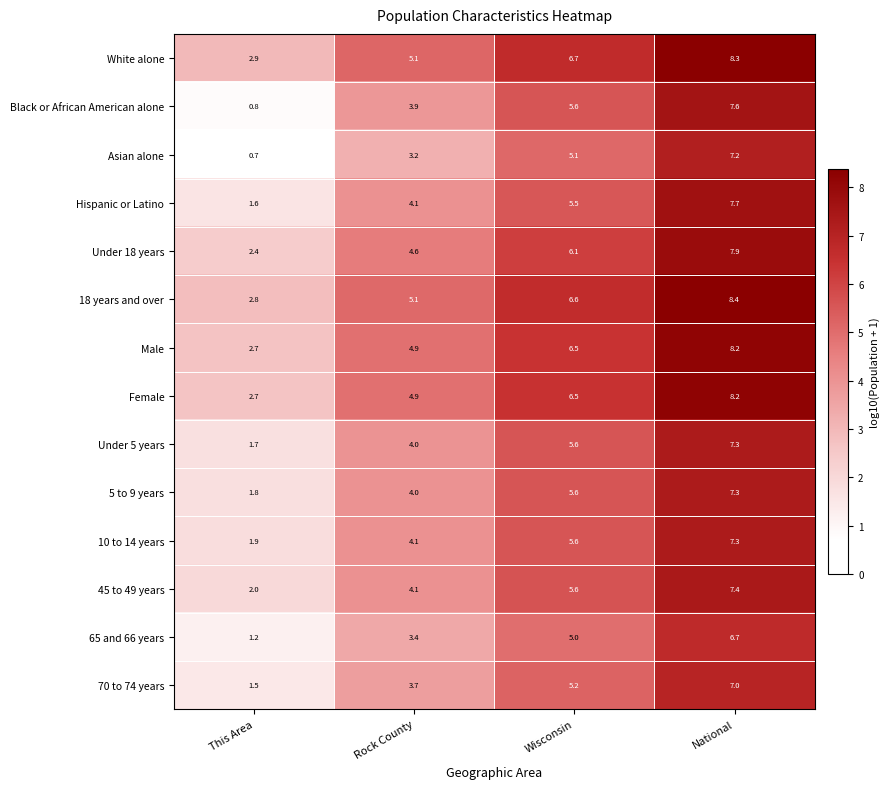

At how many categories does at least one series exceed 1?

4